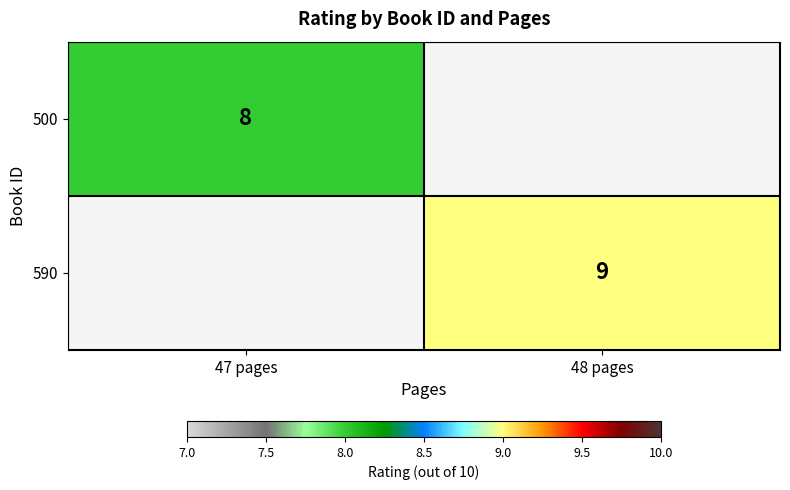

Is the value of 590 at 48 pages greater than the value of 500 at 47 pages?

Yes